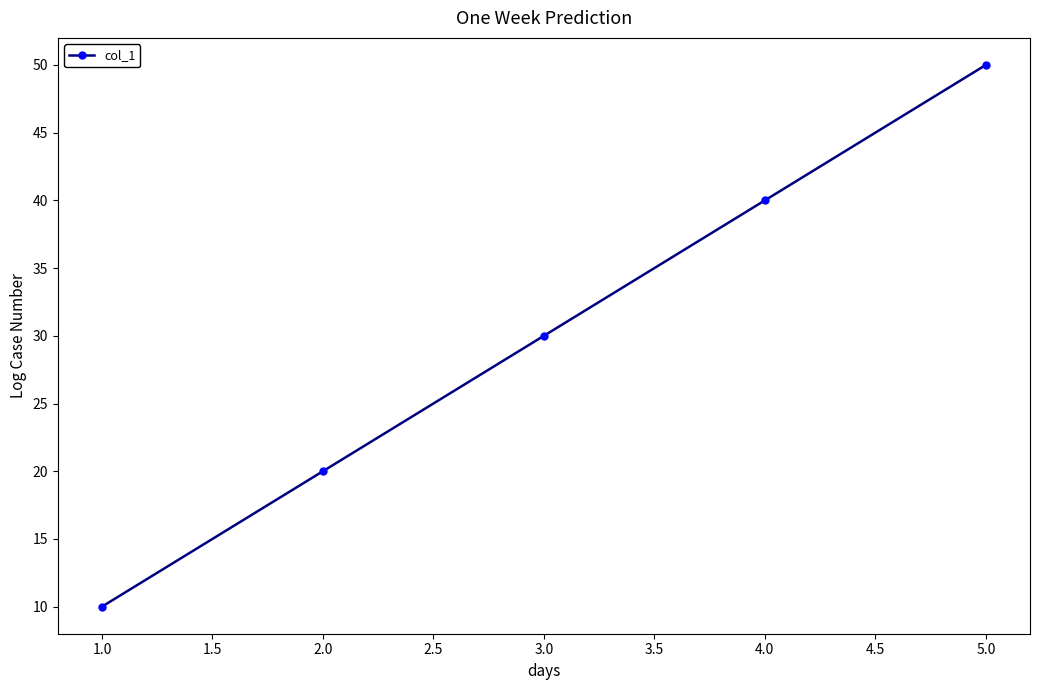

Reading right to left, list all the values displayed in this chart.

5.0=50	4.0=40	3.0=30	2.0=20	1.0=10